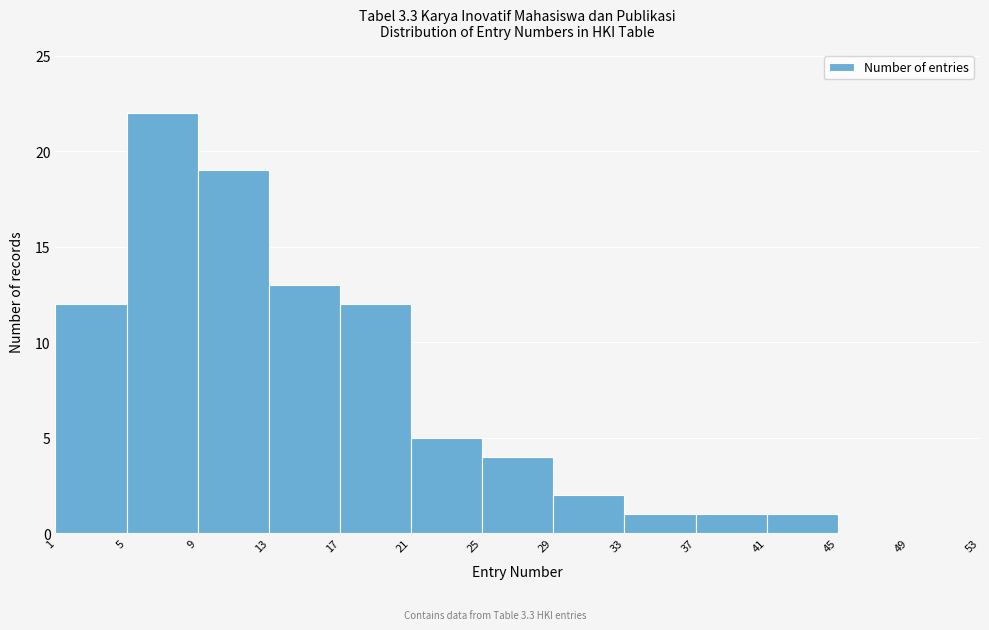

Reading left to right, list every bar in this chart as the range it spans on the x-axis followed by its height. The values are not printed on the chart, so give them approximately, as read against the axis.

1 to 5: 12
5 to 9: 22
9 to 13: 19
13 to 17: 13
17 to 21: 12
21 to 25: 5
25 to 29: 4
29 to 33: 2
33 to 37: 1
37 to 41: 1
41 to 45: 1
45 to 49: 0
49 to 53: 0